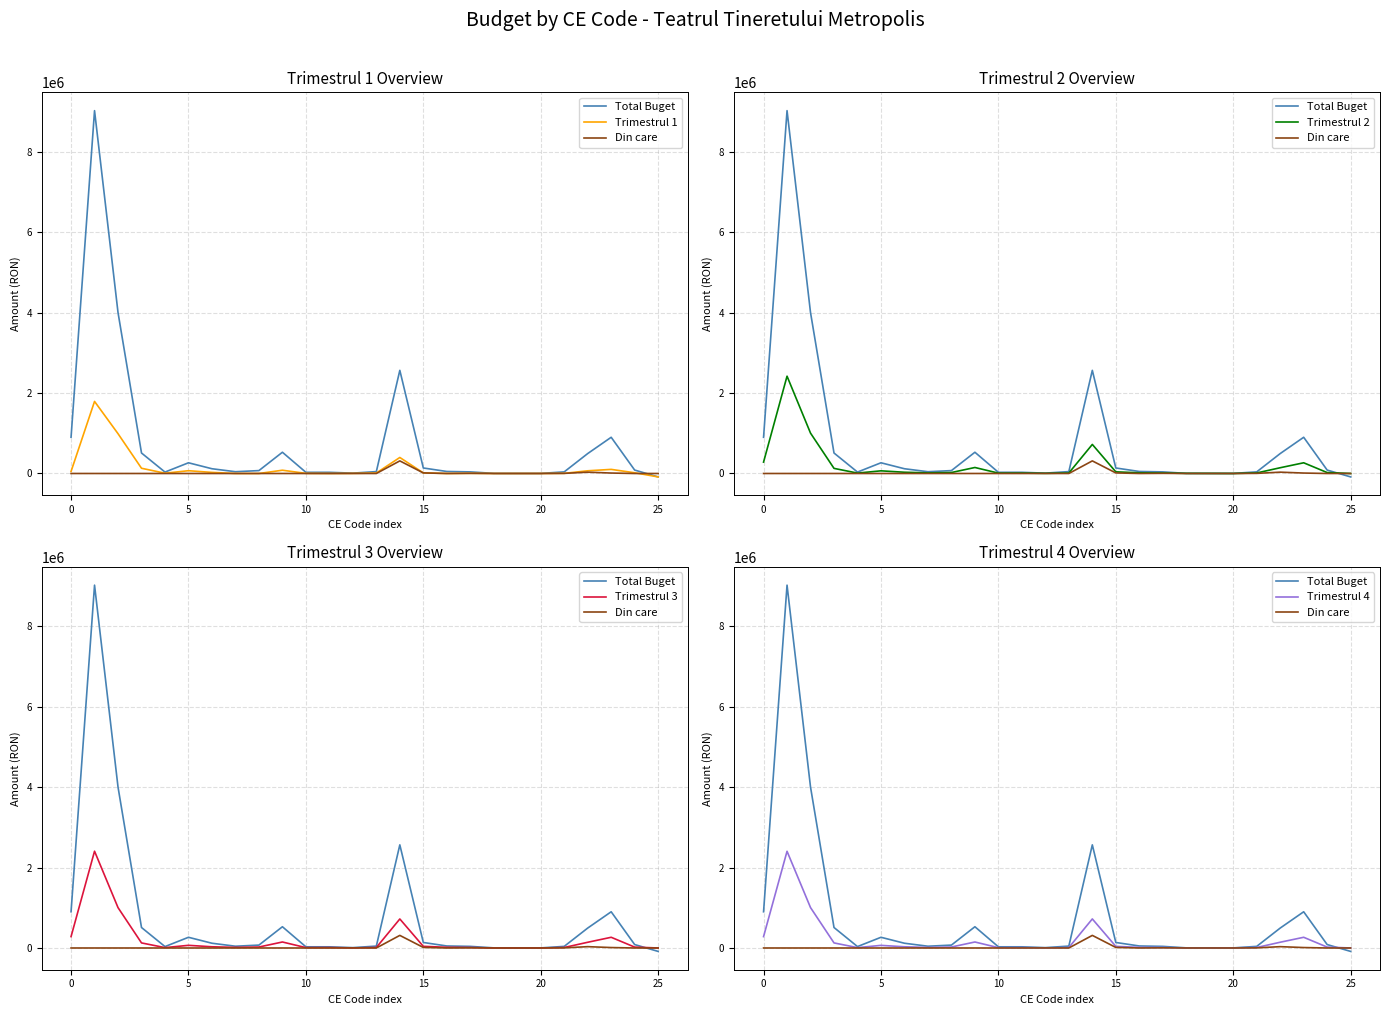

What is the total value across all series at 5?

7998000